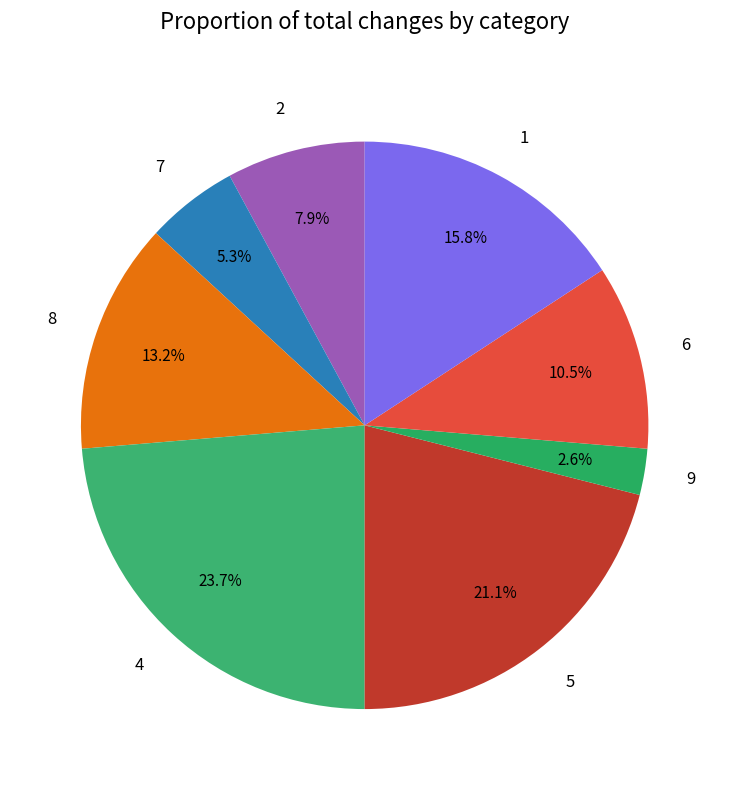

Between 1 and 5, which is larger?

5